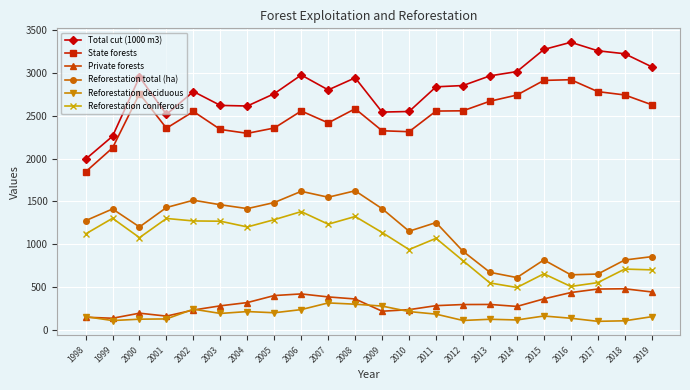

What is the sum of all Reforestation coniferous values?

21890